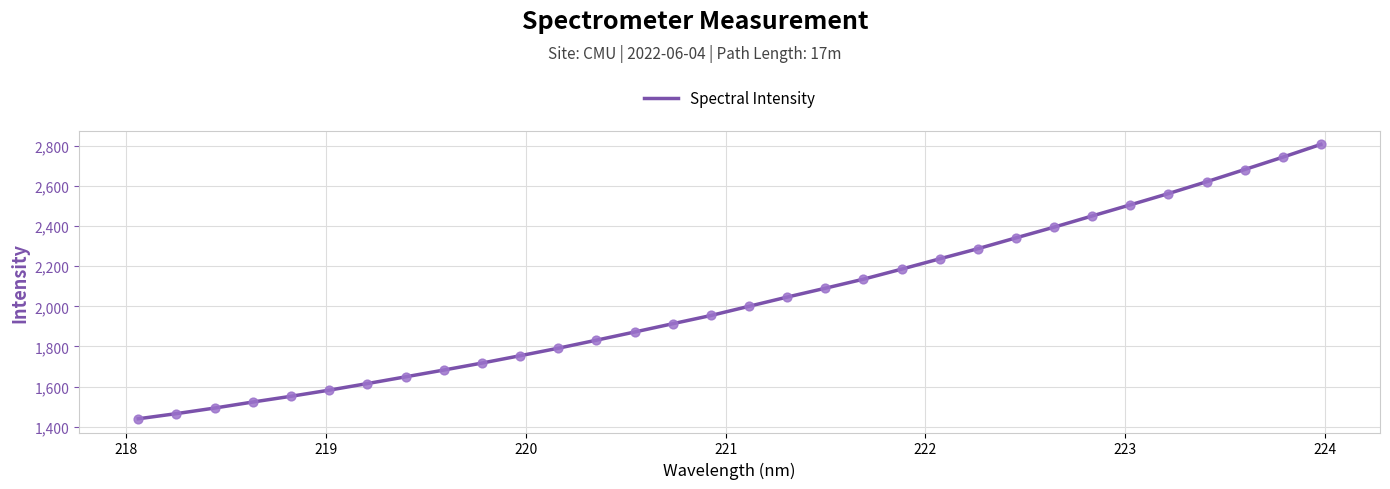

What is the difference between the maximum and minimum values?

1368.5